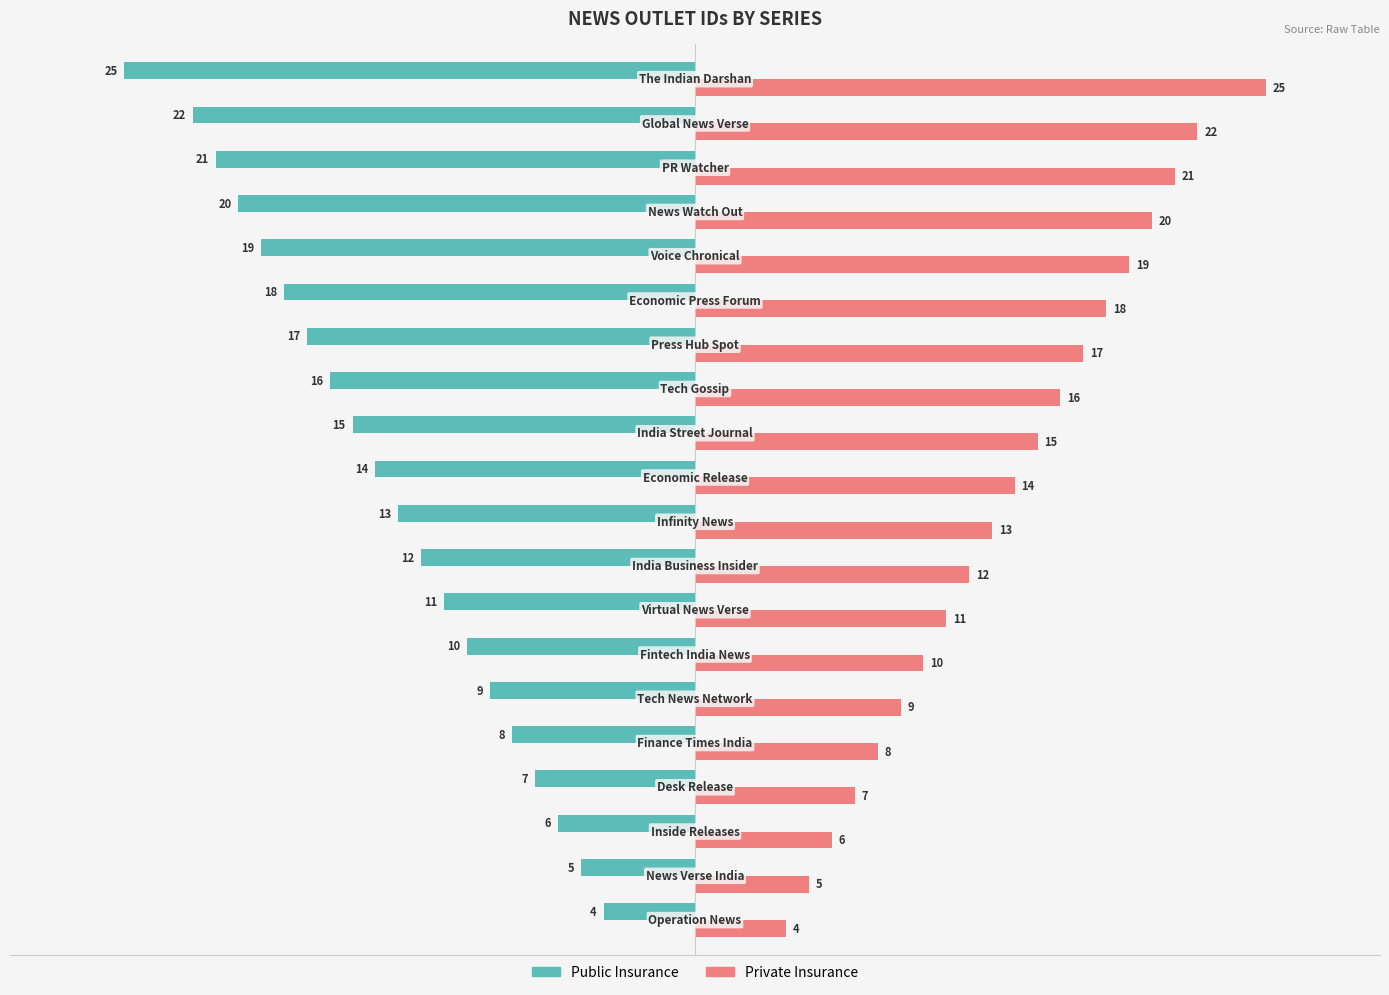

List the series in order of their overall mean, highest first.

Private Insurance, Public Insurance